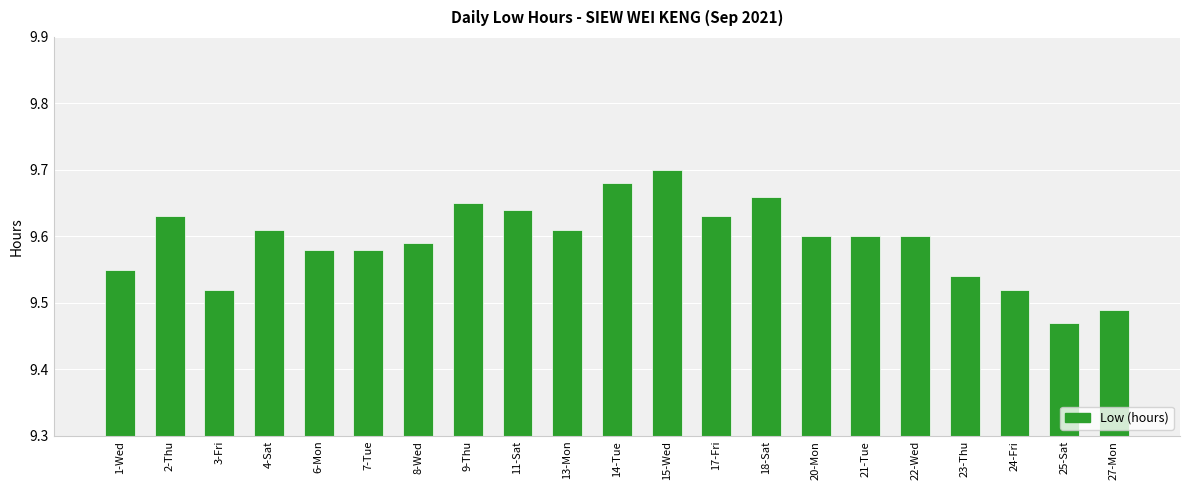

Count the number of categories in the chart.

21